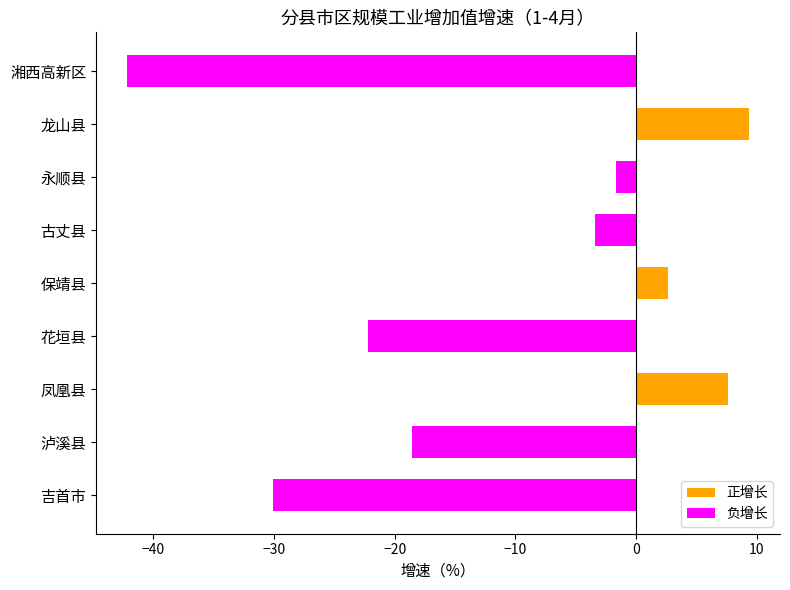

What is the greatest value displayed?

9.3